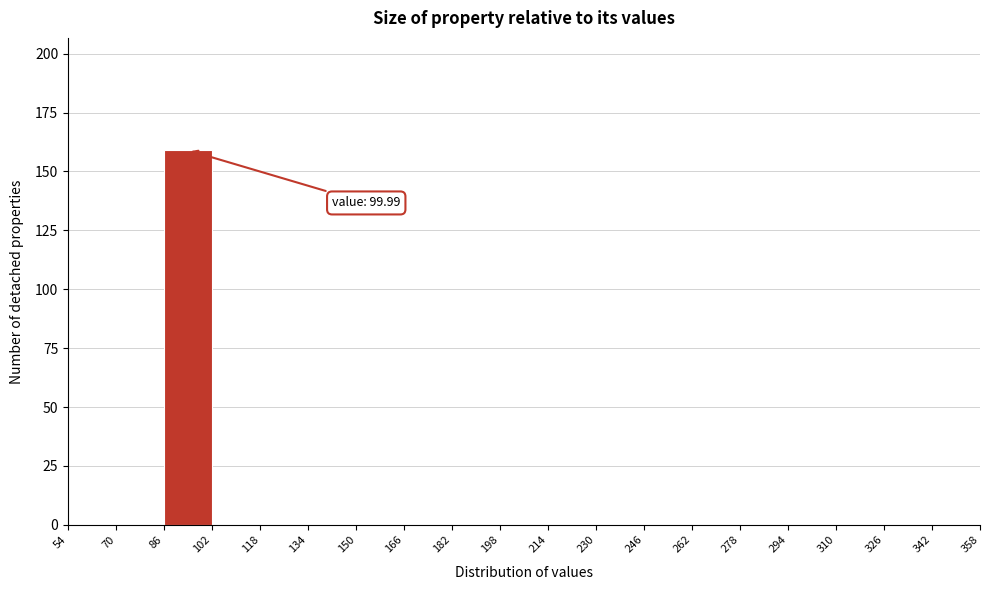

Which range on the x-axis has the tallest bar?

86 to 102